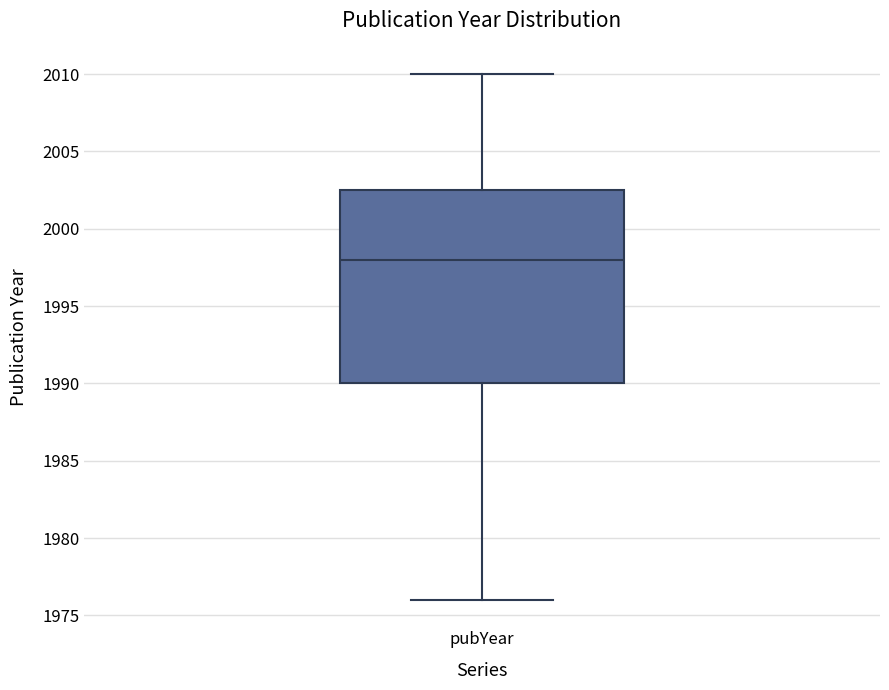

Transcribe this box plot: give where the median line is, the range the box spans, and where the two whiskers end, as read against the y-axis. The values are not printed on the chart, so give them approximately, as read against the axis.

median 1998.0, box 1990.0 to 2002.5, whiskers 1976.0 to 2010.0